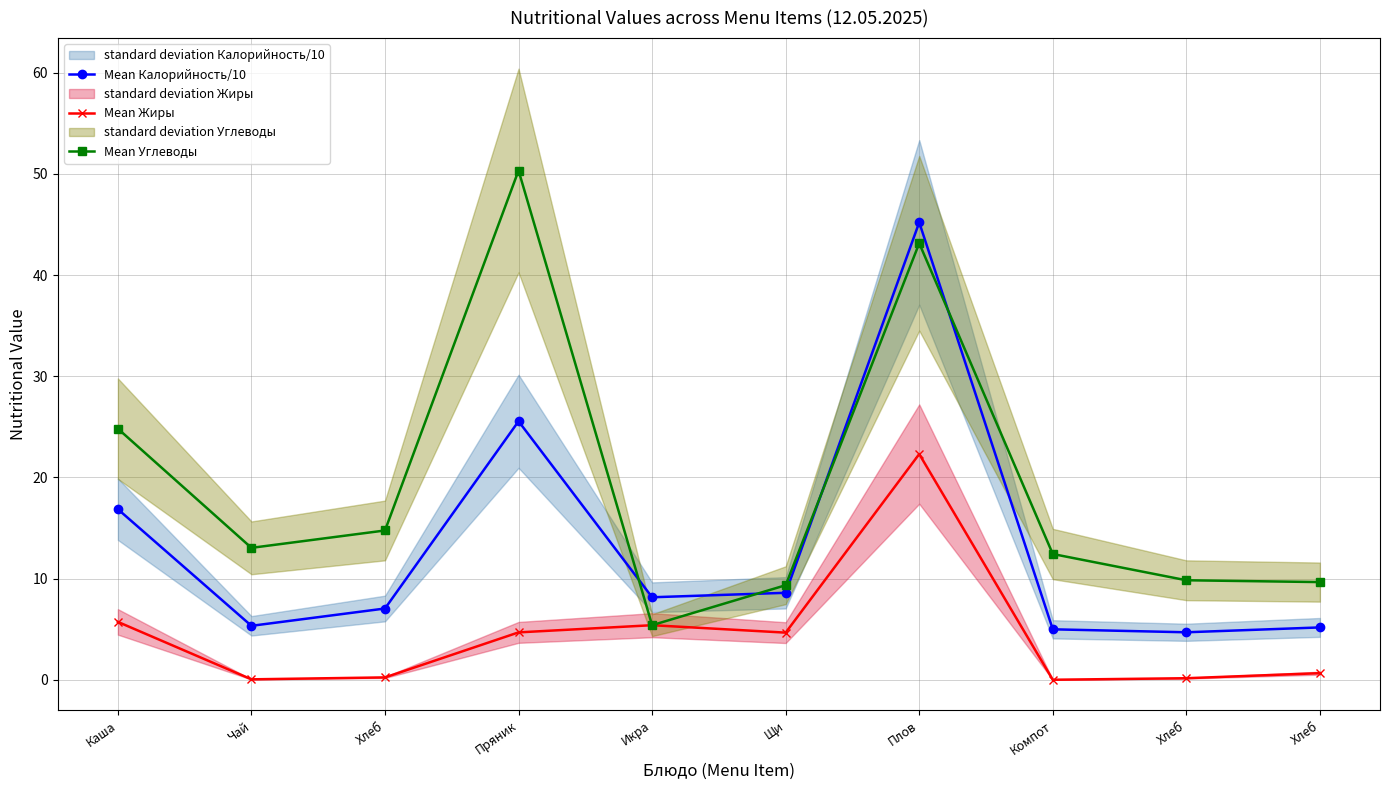

True or false: Mean Жиры has a value of 0.2 at Хлеб.

True